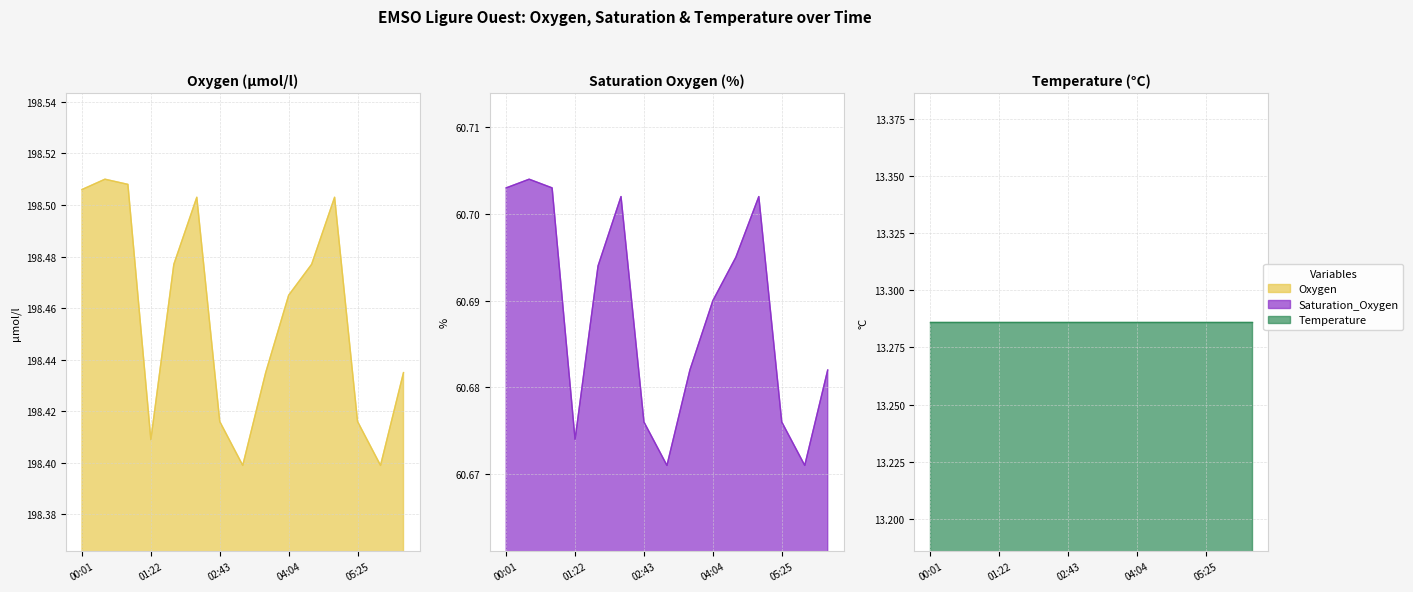

What is the highest value of the Oxygen series?

198.5